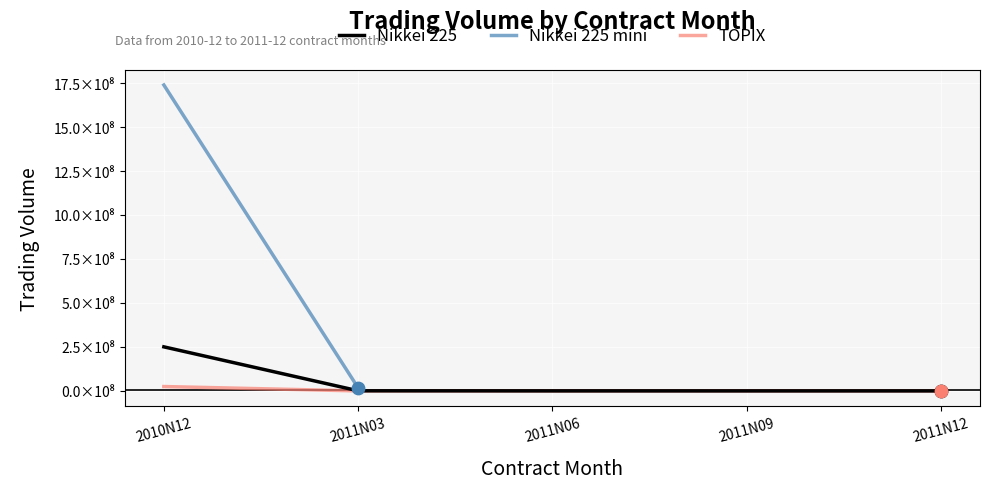

At which category is the sum across all series the highest?

2010N12